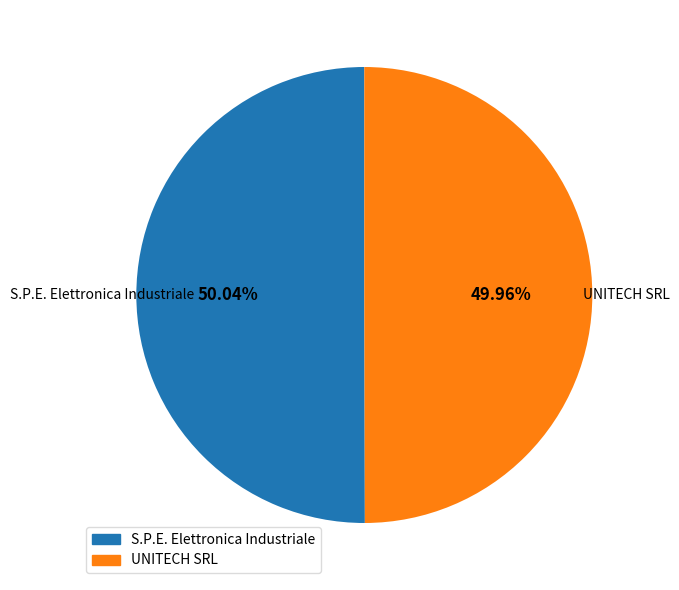

Do UNITECH SRL and S.P.E. Elettronica Industriale together represent more than half of the pie?

Yes